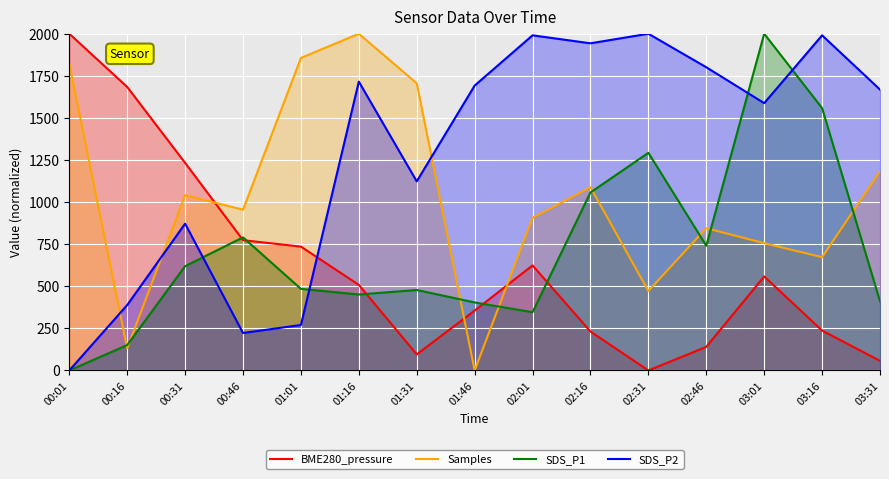

What position from the left is 02:16?

10